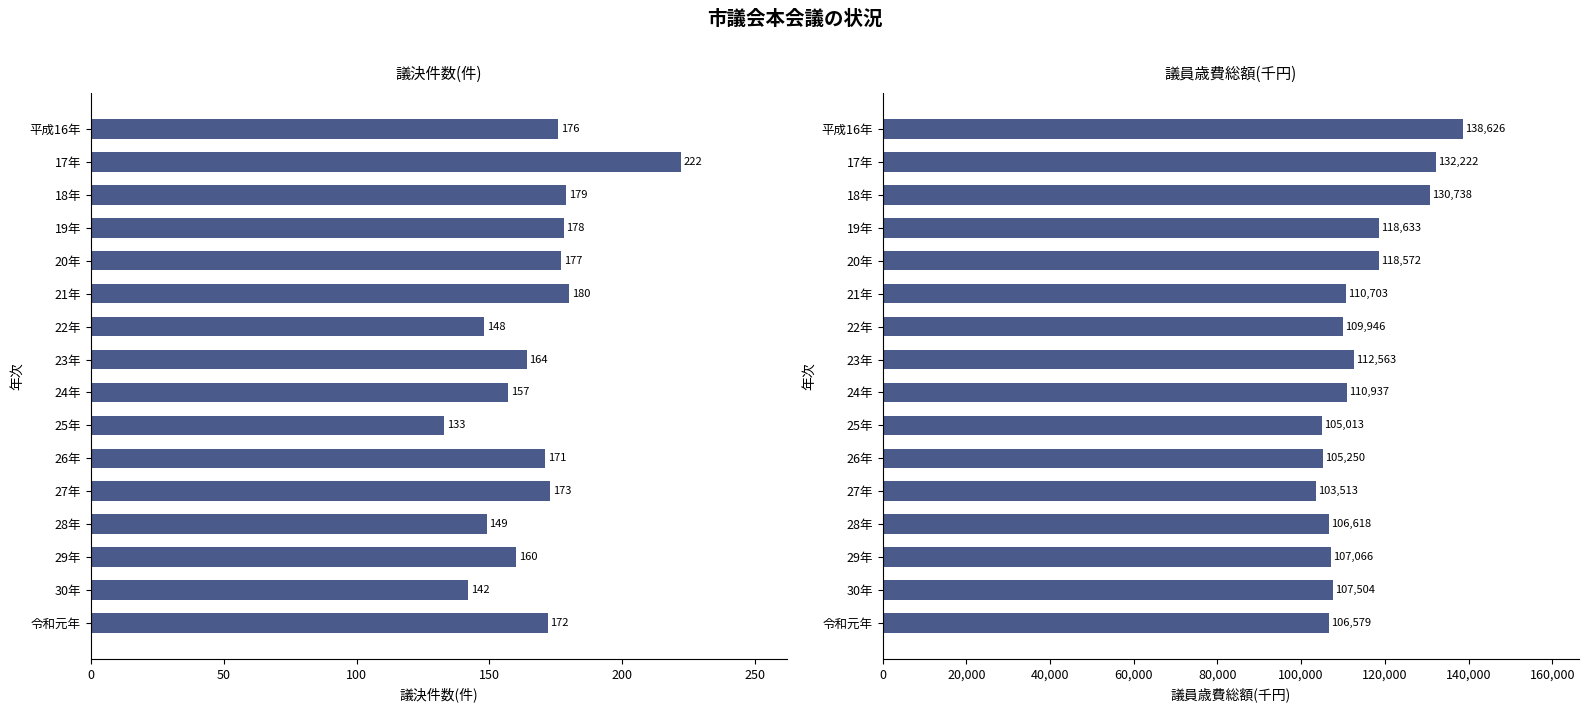

Are the bars grouped side by side (vs. stacked)?

Yes